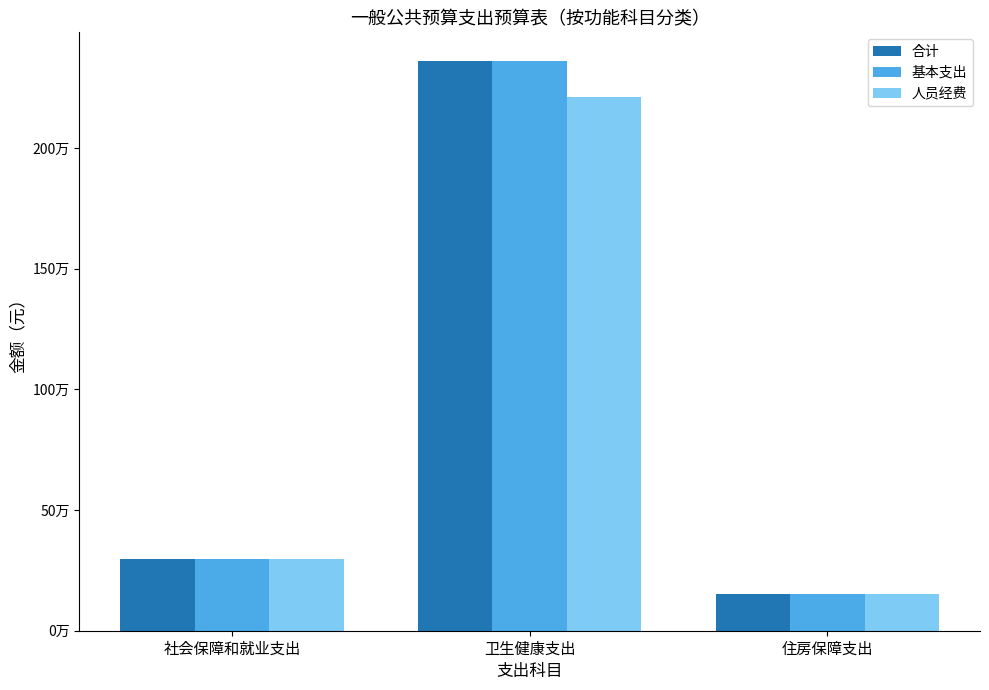

What are all the series names shown in the legend?

合计, 基本支出, 人员经费